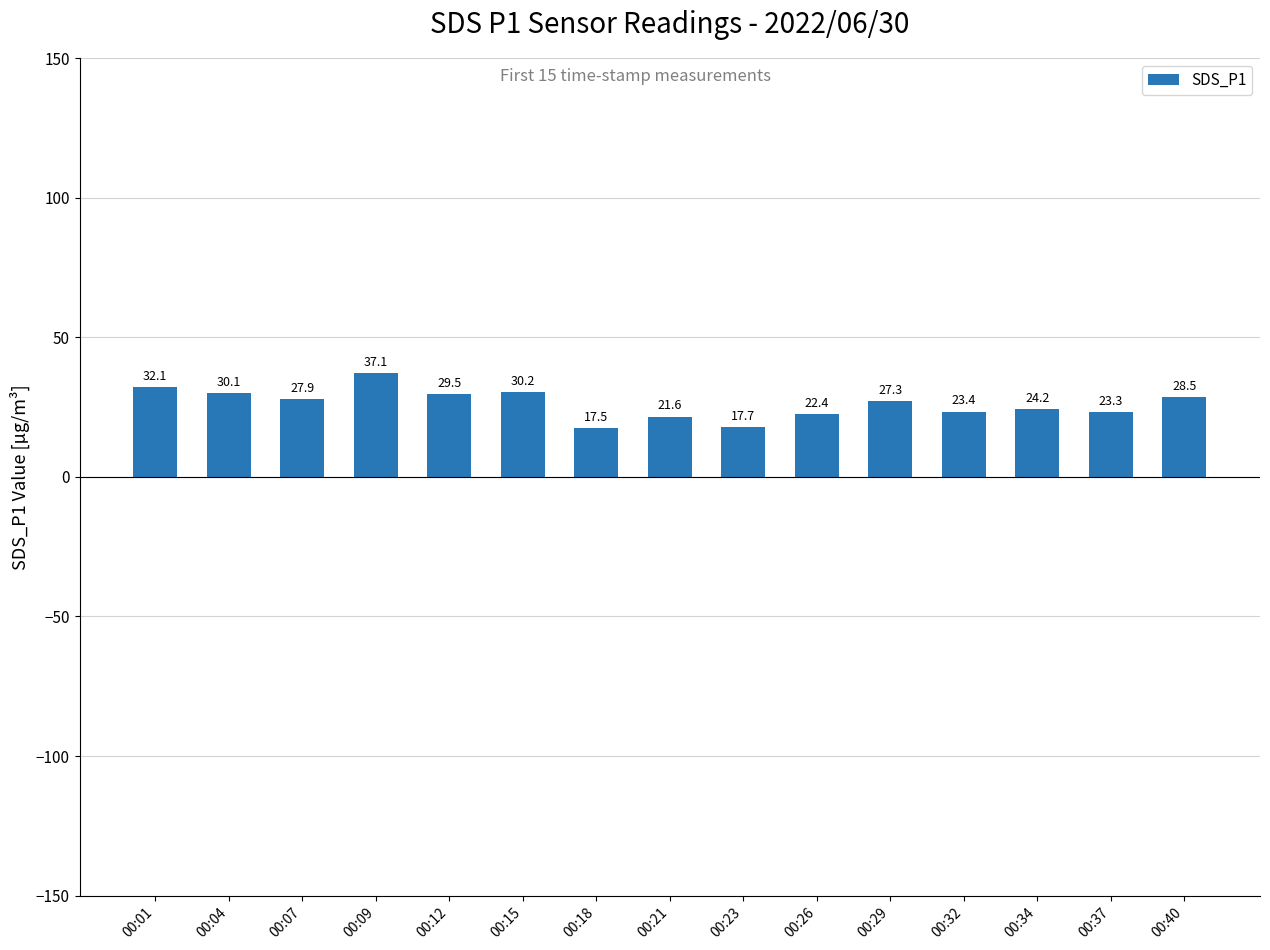

How many bars are there in total?

15